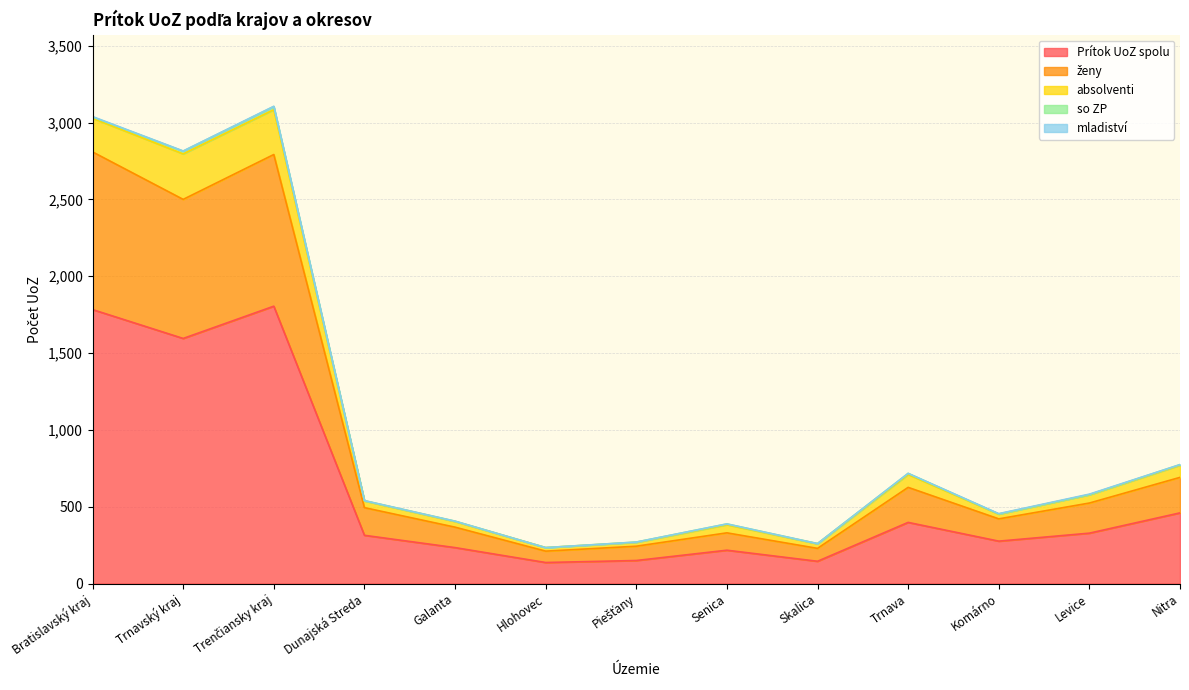

In ženy, how many points are higher than both neighbors (excluding endpoints)?

3